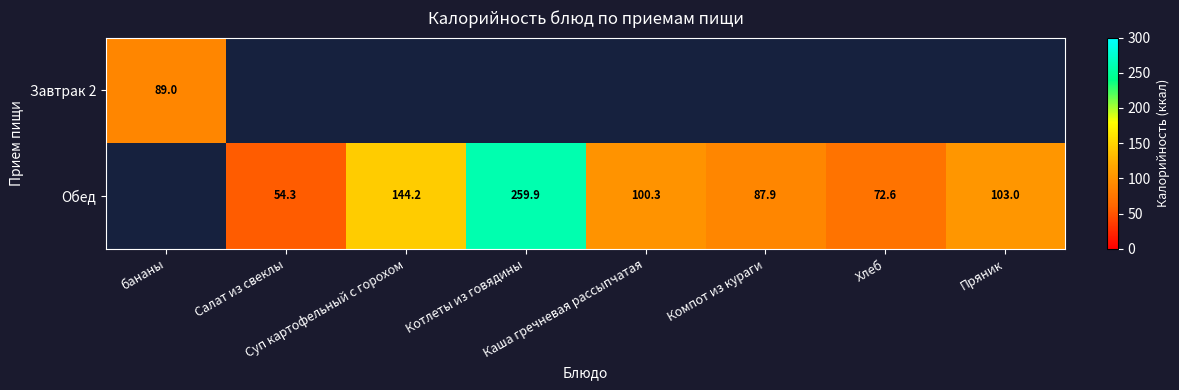

Which has a higher value, Каша гречневая рассыпчатая or Котлеты из говядины?

Котлеты из говядины